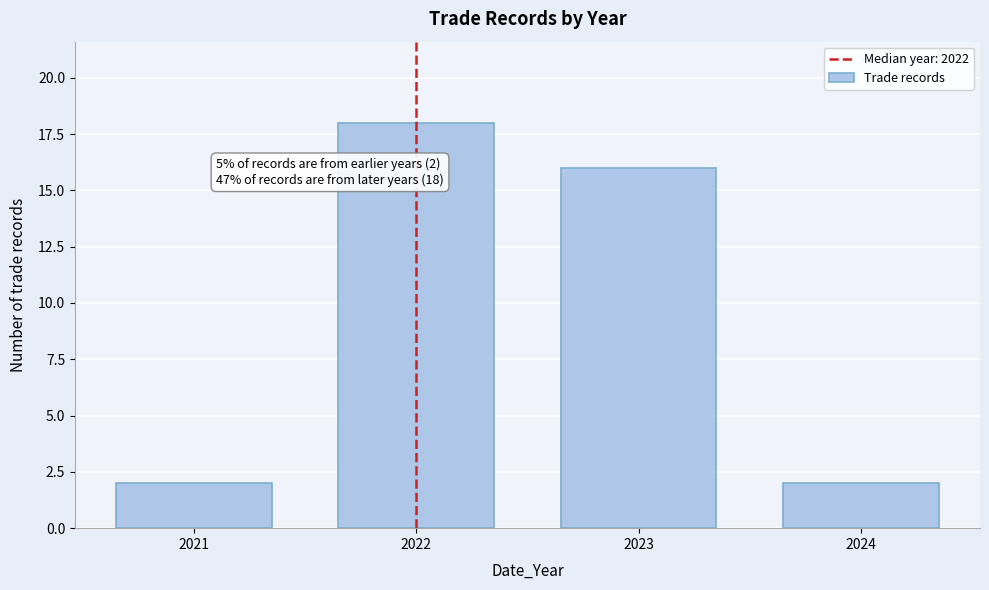

Reading left to right, transcribe all the data shown in this chart.

2	18	16	2